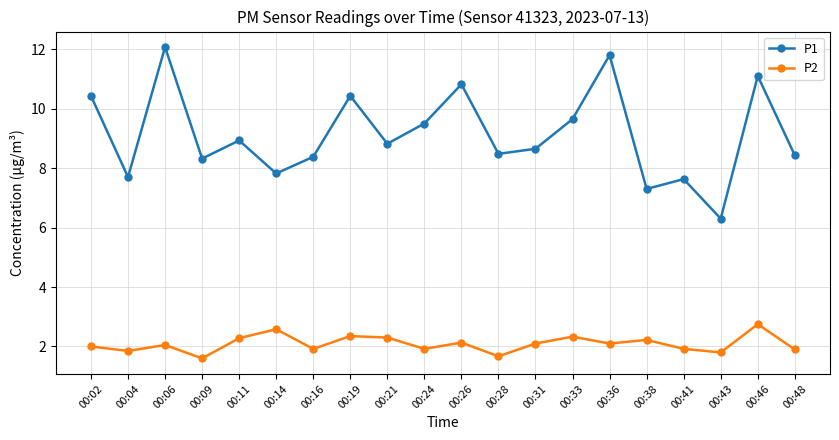

Is the value of P1 at 00:21 greater than the value of P2 at 00:19?

Yes